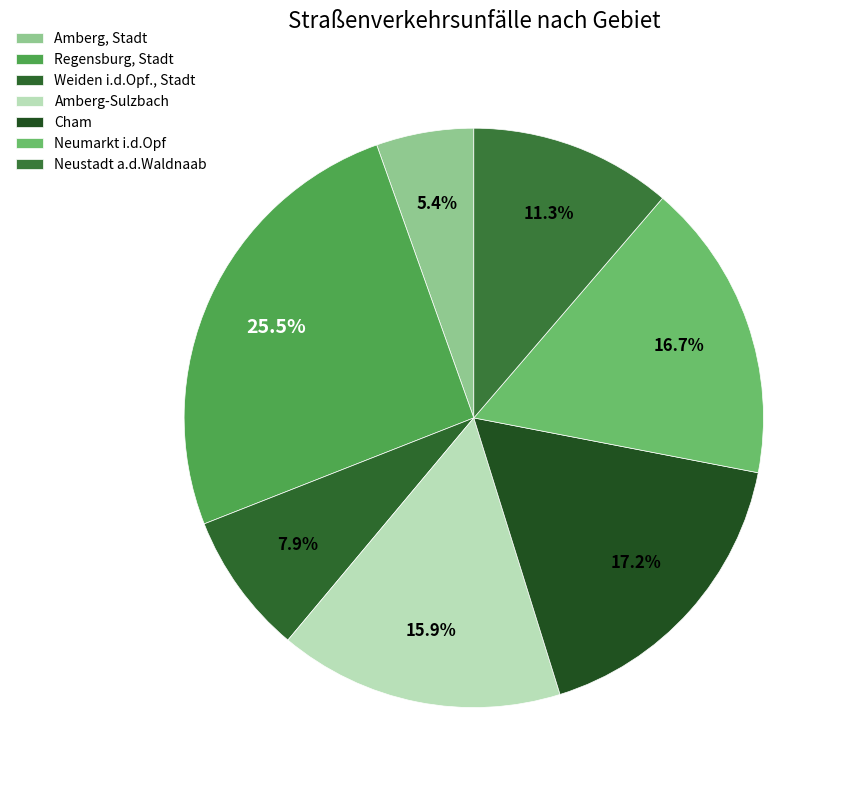

Is the sum of Neumarkt i.d.Opf and Cham greater than half?

No